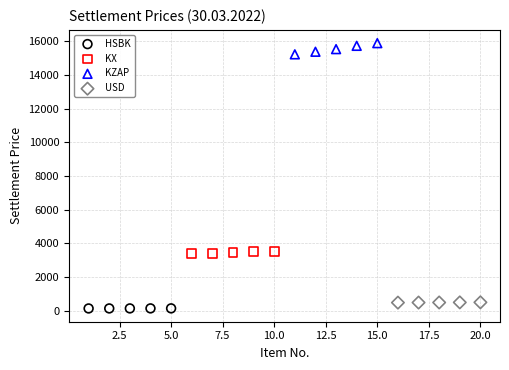

What are all the series names shown in the legend?

HSBK, KX, KZAP, USD